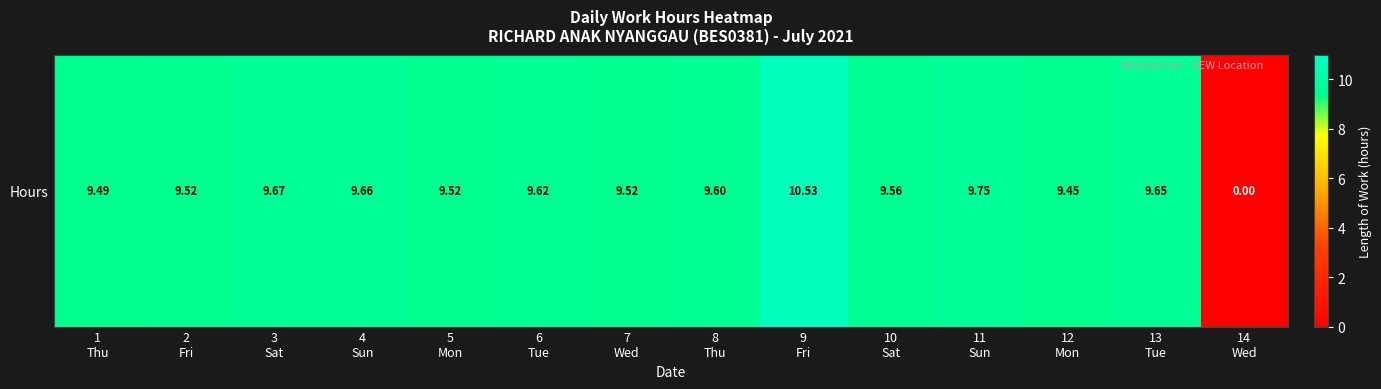

What is the ratio of the value at 4
Sun to the value at 1
Thu?

1.0